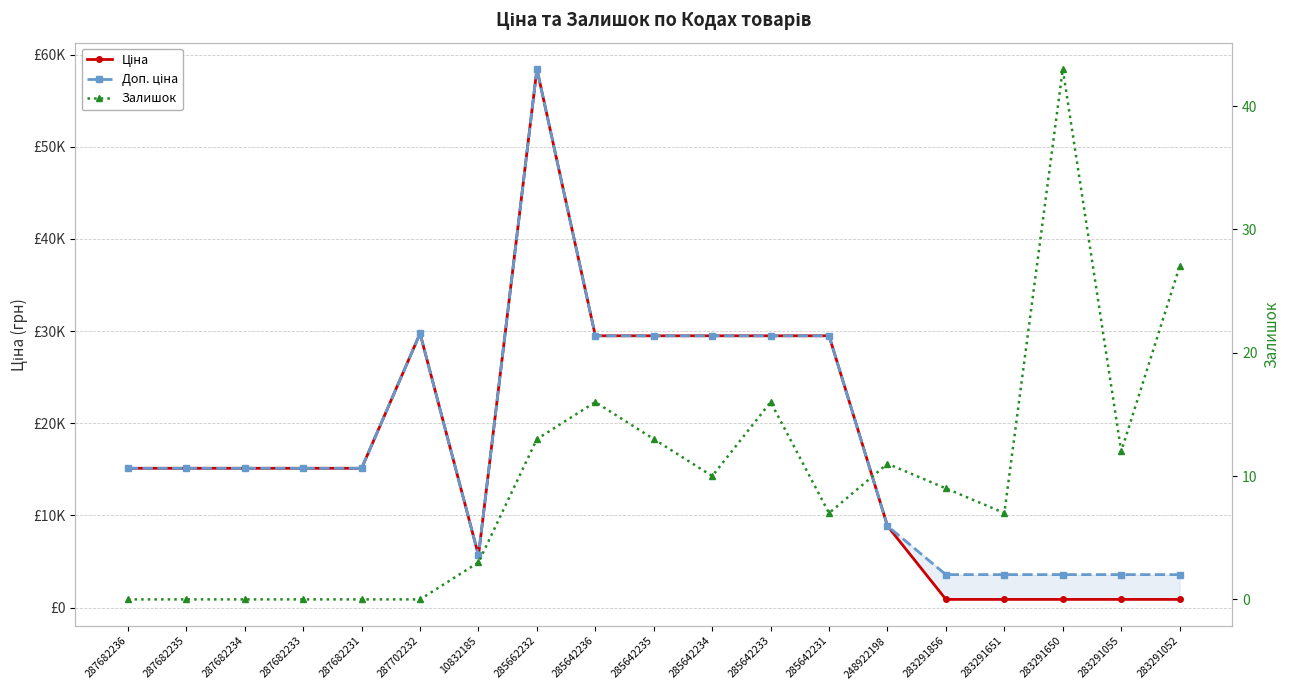

Reading left to right, list all the values displayed in this chart.

Ціна: 15120.0	15120.0	15120.0	15120.0	15120.0	29747.2	5673.8	58426.5	29491.5	29491.5	29491.5	29491.5	29491.5	8856.7	895.9	895.9	895.9	895.9	895.9
Доп. ціна: 15120.0	15120.0	15120.0	15120.0	15120.0	29747.2	5673.8	58426.5	29491.5	29491.5	29491.5	29491.5	29491.5	8856.7	3583.6	3583.6	3583.6	3583.6	3583.6
Залишок: 0.0	0.0	0.0	0.0	0.0	0.0	3.0	13.0	16.0	13.0	10.0	16.0	7.0	11.0	9.0	7.0	43.0	12.0	27.0